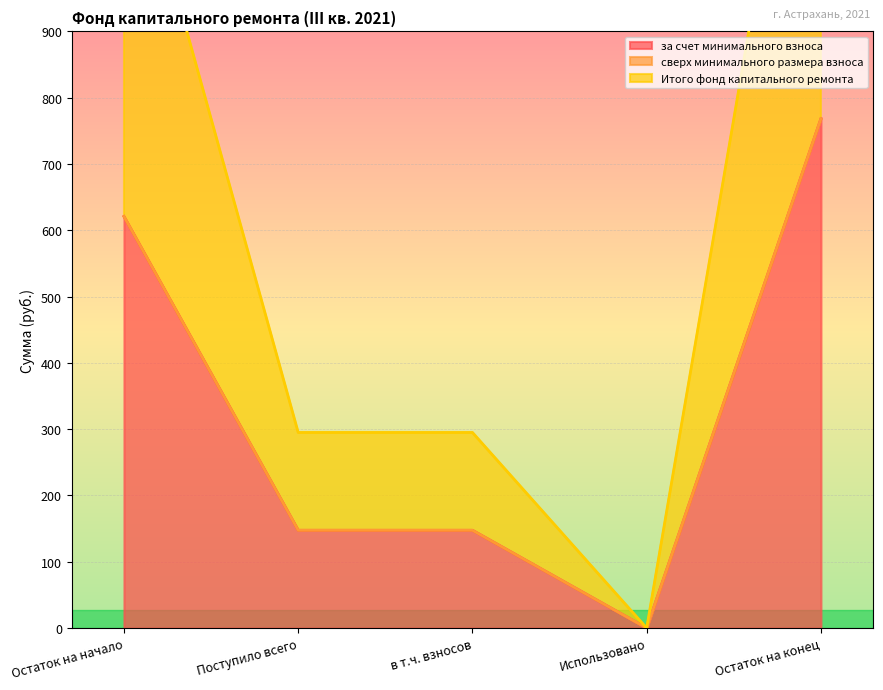

The value of Итого фонд капитального ремонта at Остаток на начало is 984.3. True or false?

False